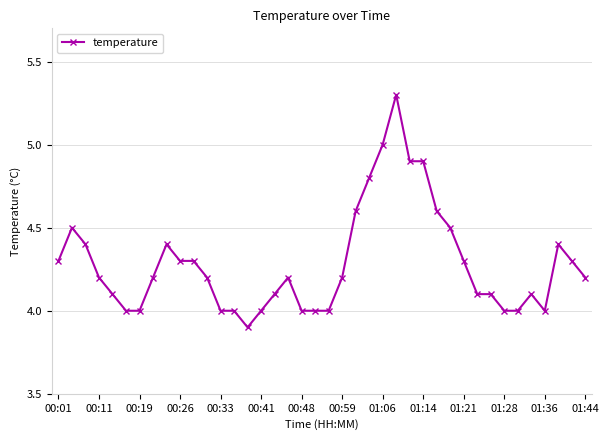

How many distinct data groups are displayed?

1